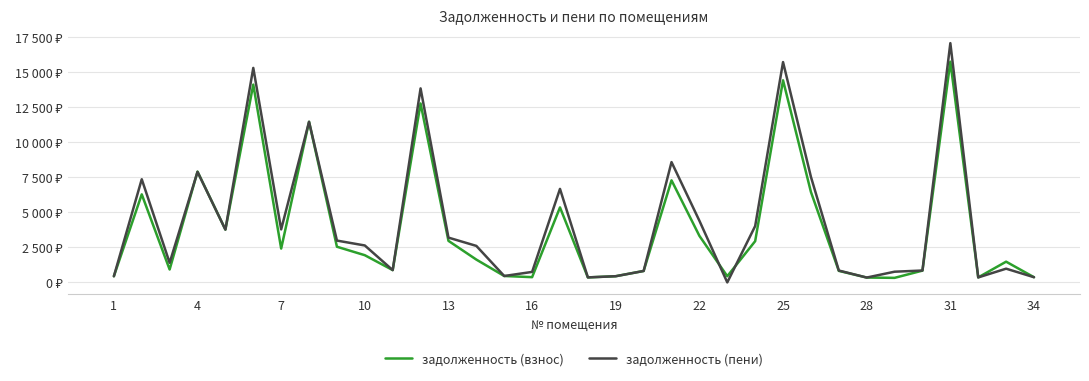

Which series has the largest range (max minus min)?

задолженность (пени)